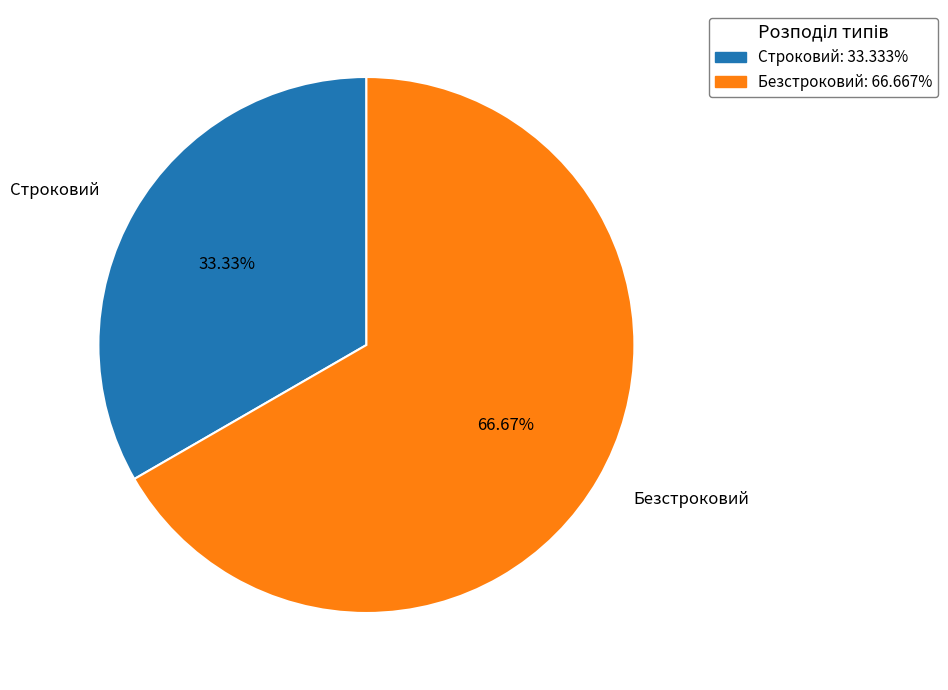

Does any single category account for the majority?

Yes